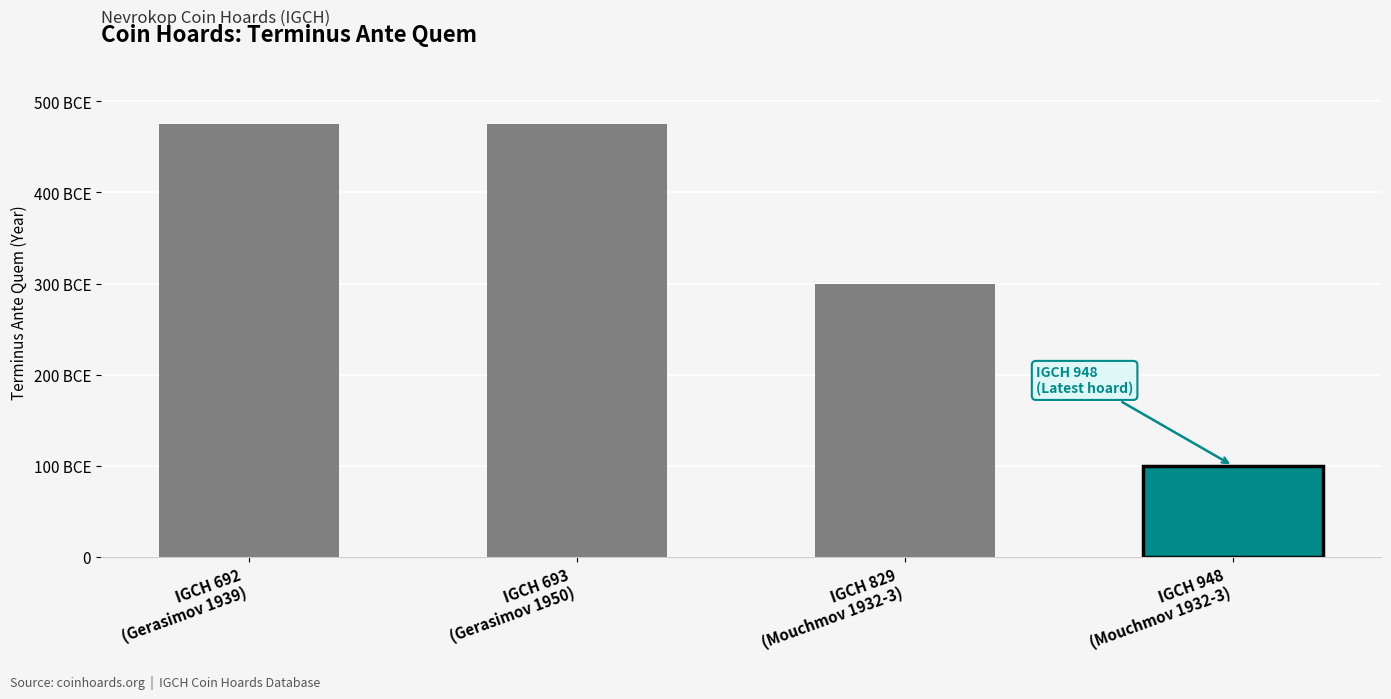

What is the difference between the second highest and second lowest values?

175